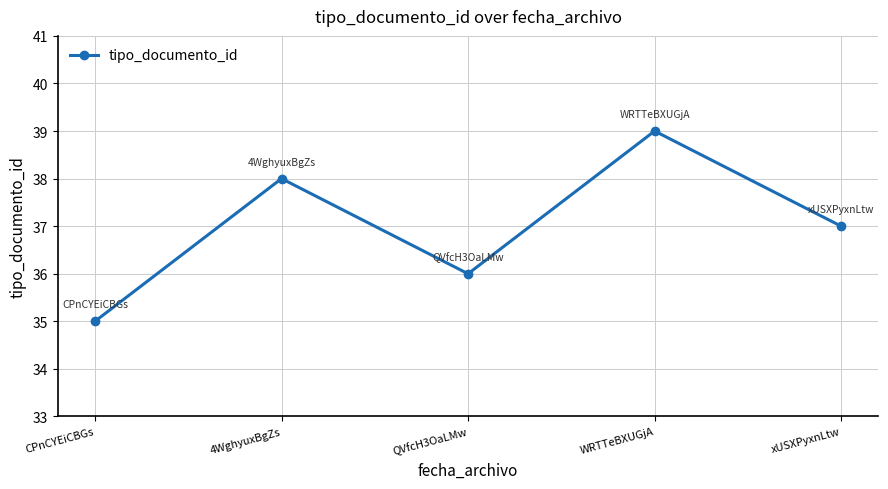

Does the chart display data point markers on the line(s)?

Yes